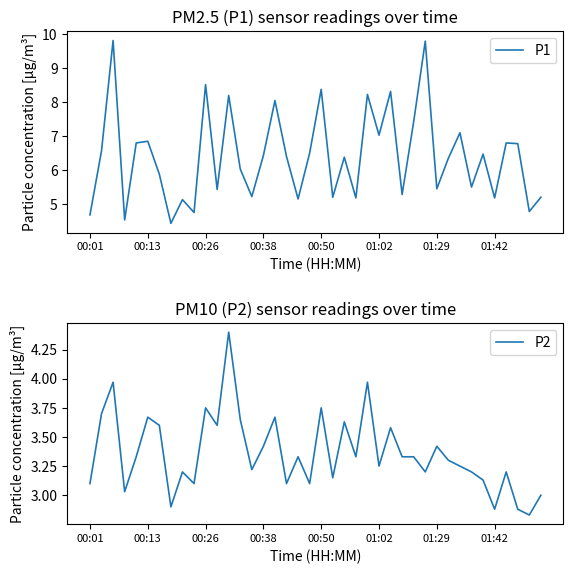

What is the minimum value for P1?

4.4